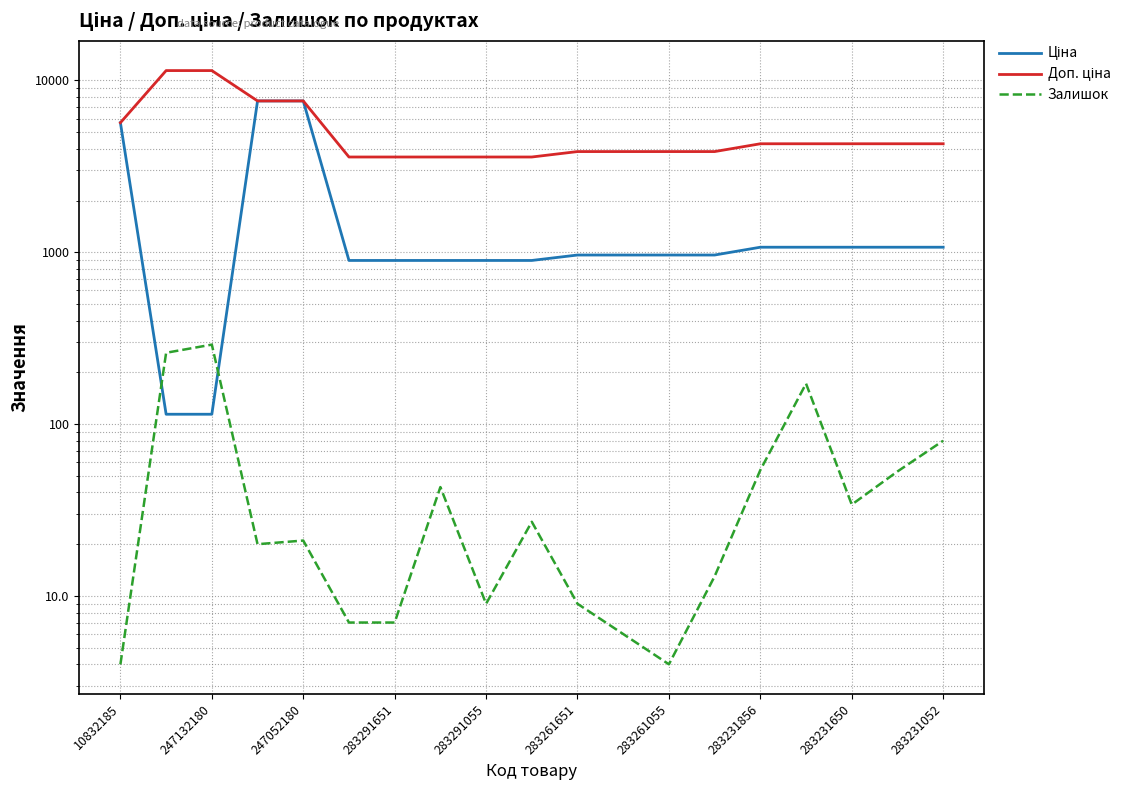

True or false: Залишок has a value of 80.0 at 283231052.

True